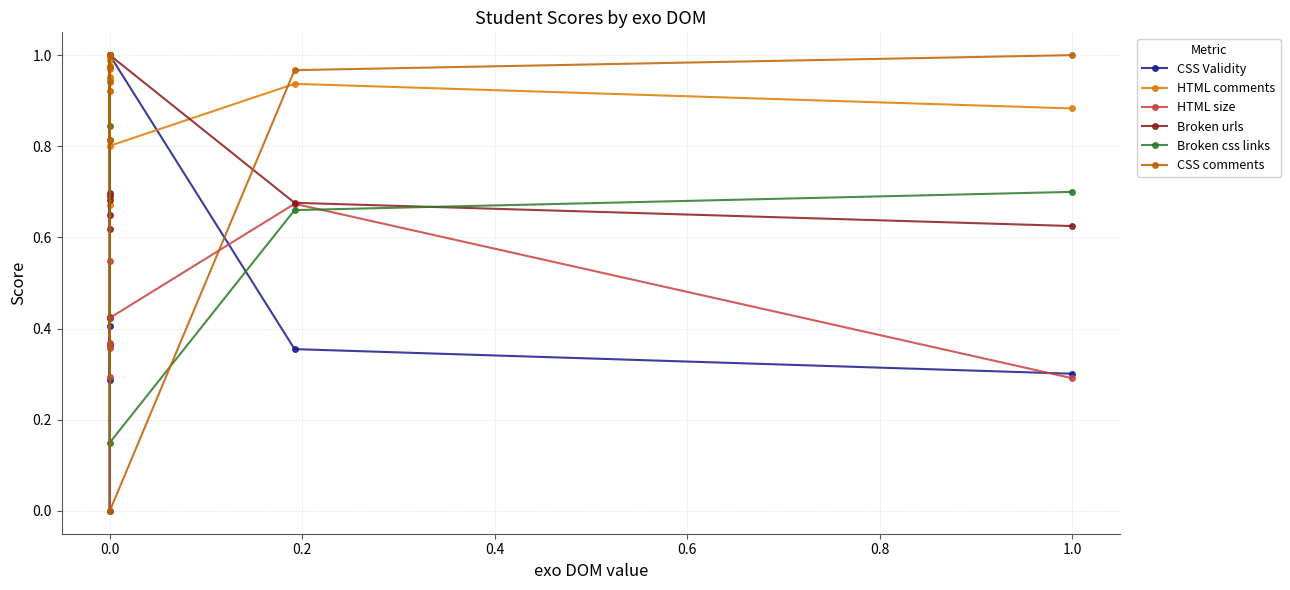

What is the value of the HTML comments point at the 5th from the left?

0.9